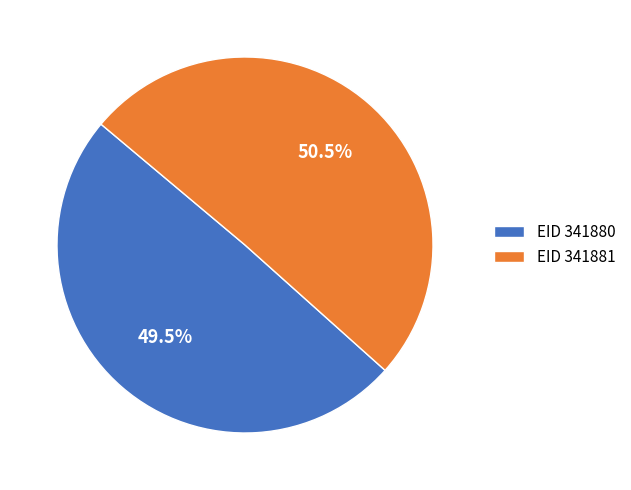

Approximately how many times larger is the value at EID 341881 compared to EID 341880?

1.0